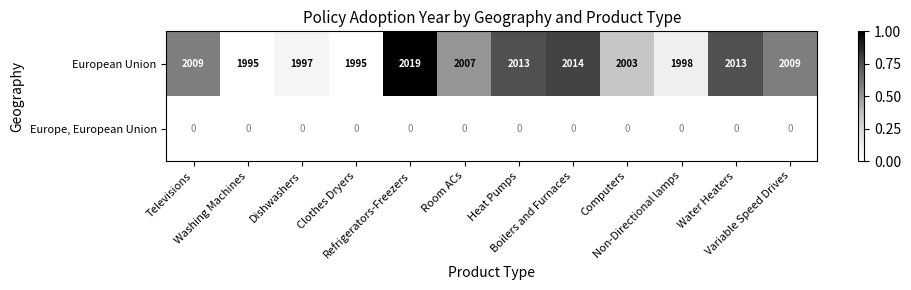

Which series has the widest spread of values?

European Union